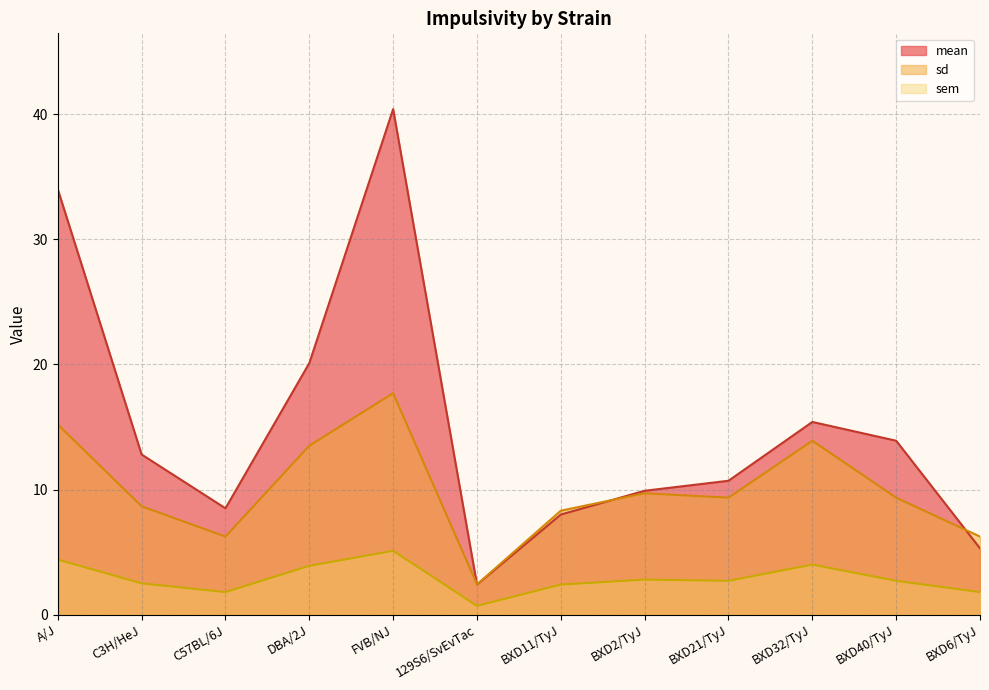

True or false: sem and mean intersect in this chart.

False